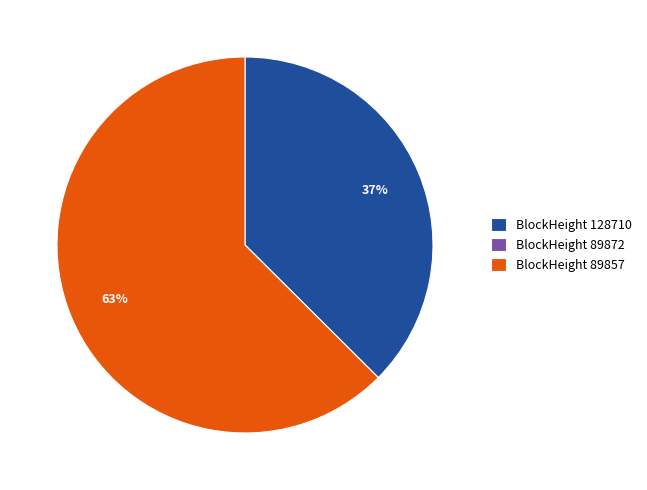

Between BlockHeight 128710 and BlockHeight 89857, which is larger?

BlockHeight 89857